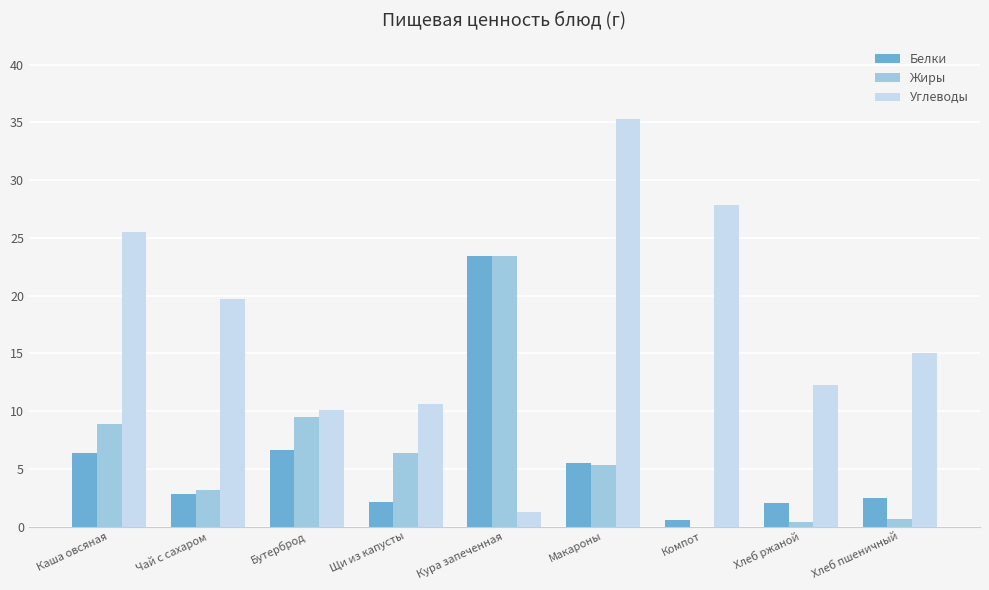

What is the sum of the Углеводы values at Компот and Бутерброд?

38.0